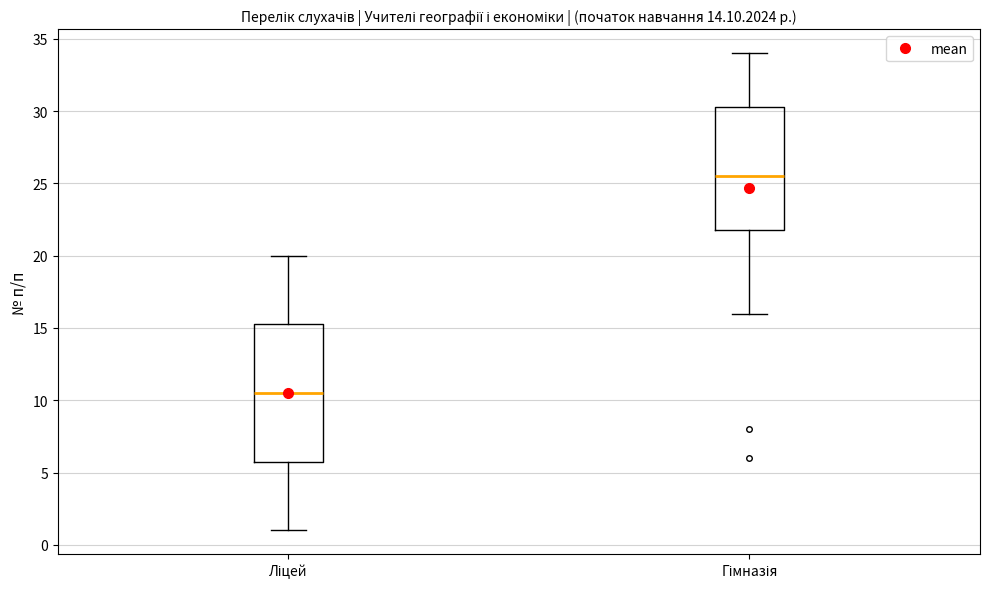

Where does the lower whisker of the box for Гімназія end on the y-axis? The values are not printed on the chart, so give them approximately, as read against the axis.

16.0